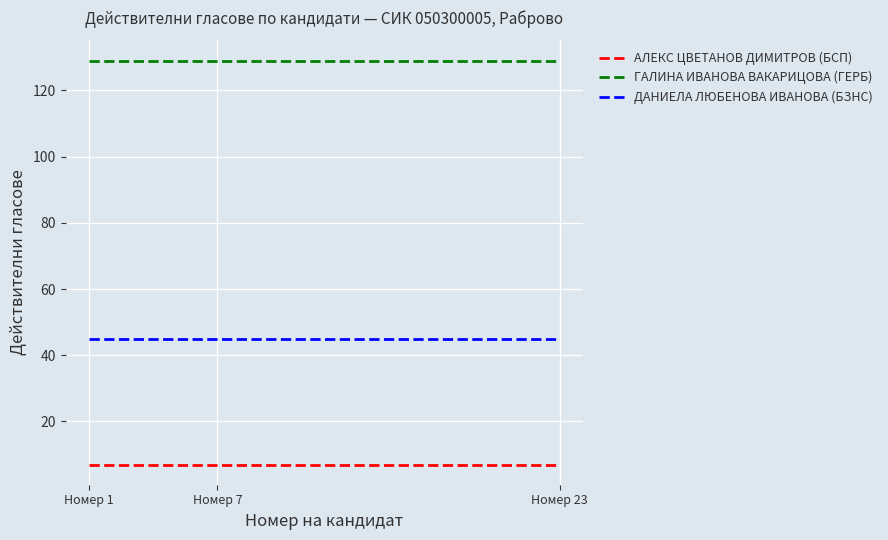

Rank the series by their average value, from lowest to highest.

АЛЕКС ЦВЕТАНОВ ДИМИТРОВ (БСП), ДАНИЕЛА ЛЮБЕНОВА ИВАНОВА (БЗНС), ГАЛИНА ИВАНОВА ВАКАРИЦОВА (ГЕРБ)